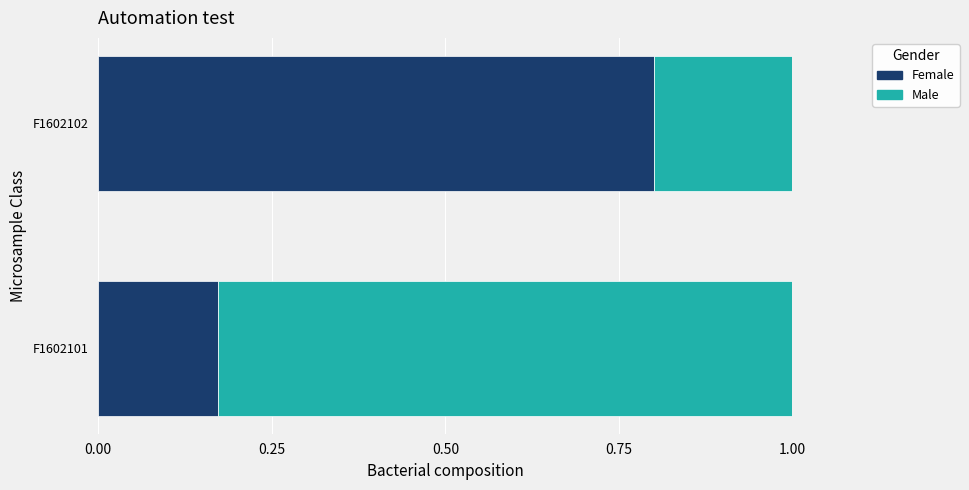

Is it true that Female equals 0.3 at F1602101?

False